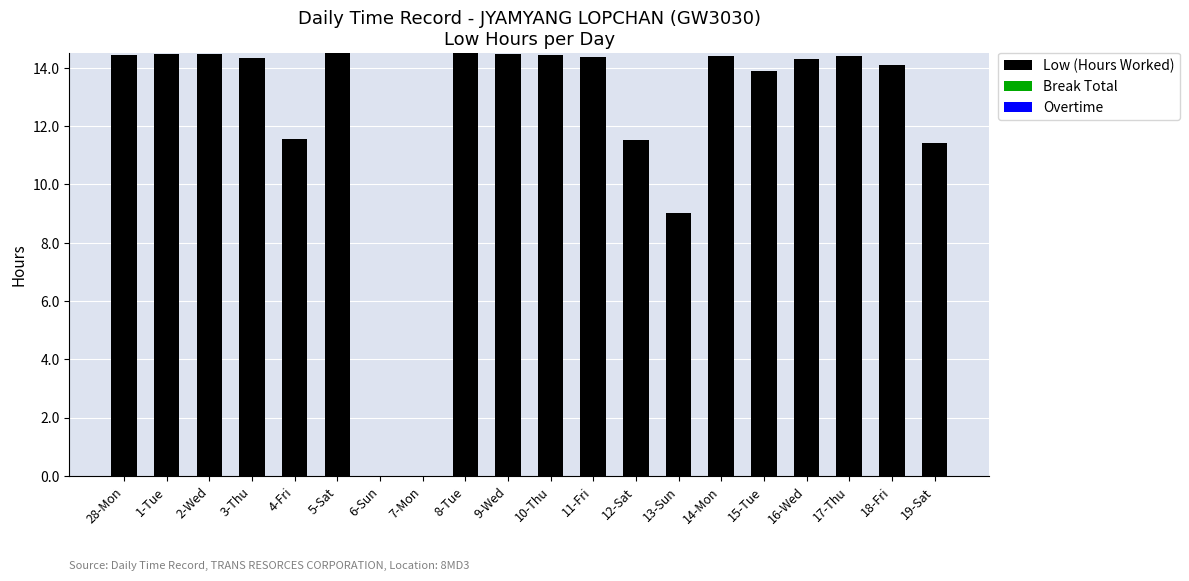

True or false: the data shows 22.4 at 11-Fri.

False